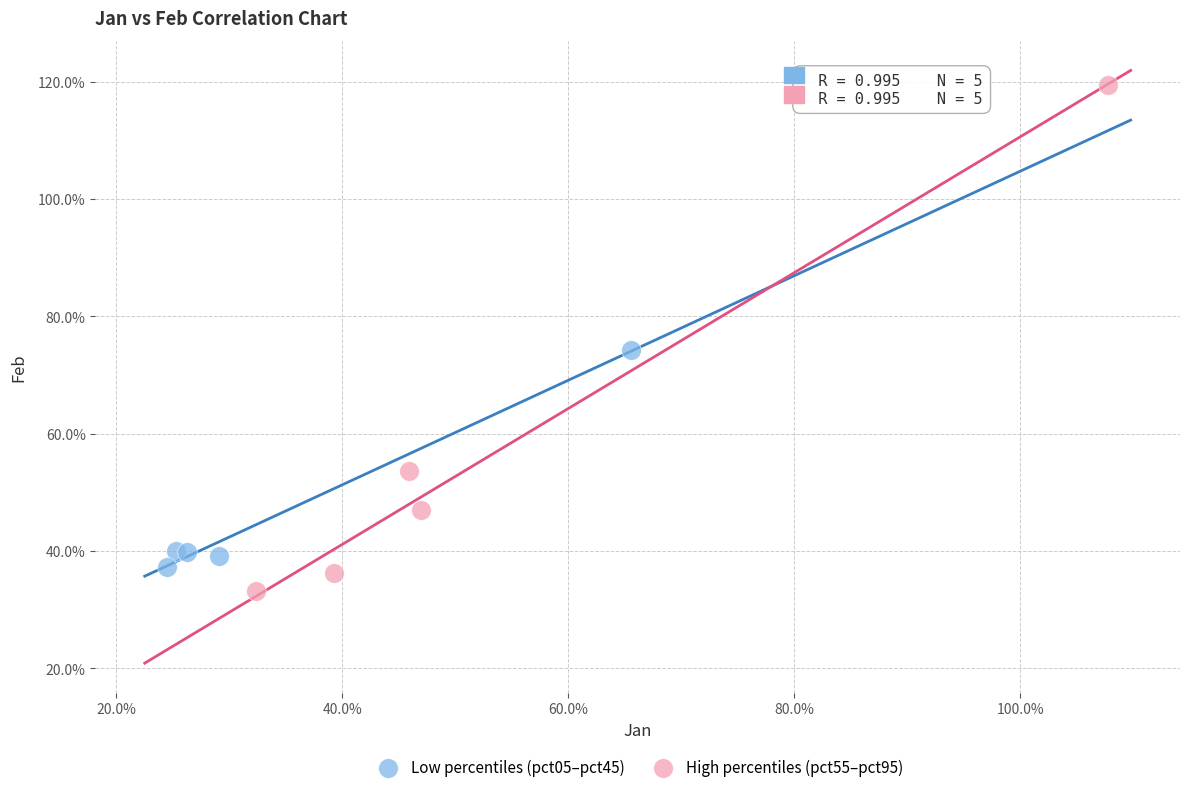

What are all the series names shown in the legend?

Low percentiles (pct05–pct45), High percentiles (pct55–pct95)